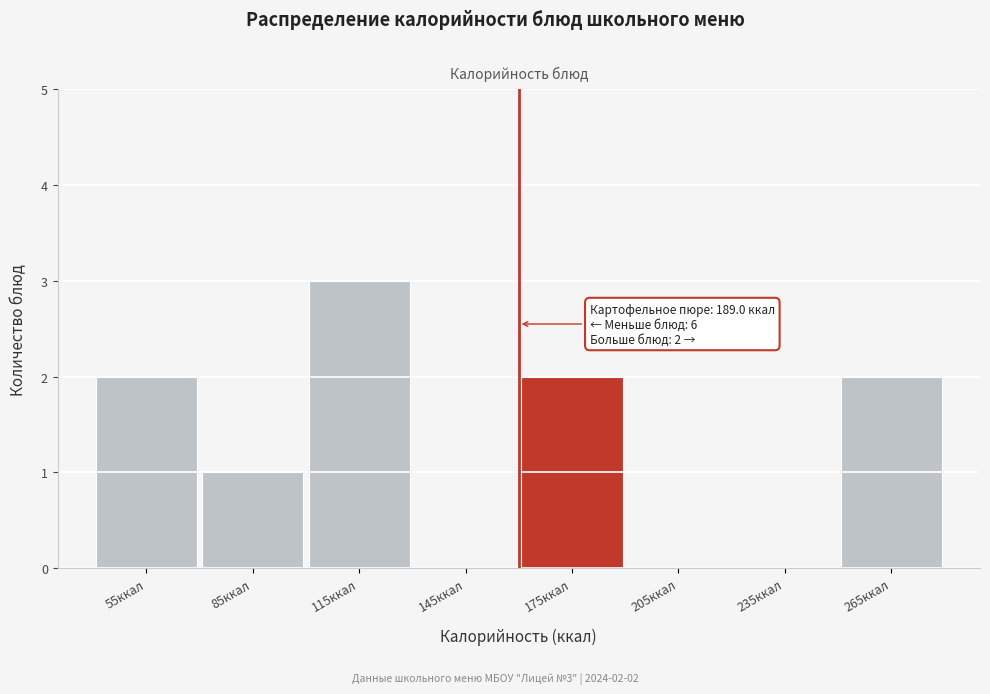

Over which range of the x-axis is the bar tallest?

100 to 130